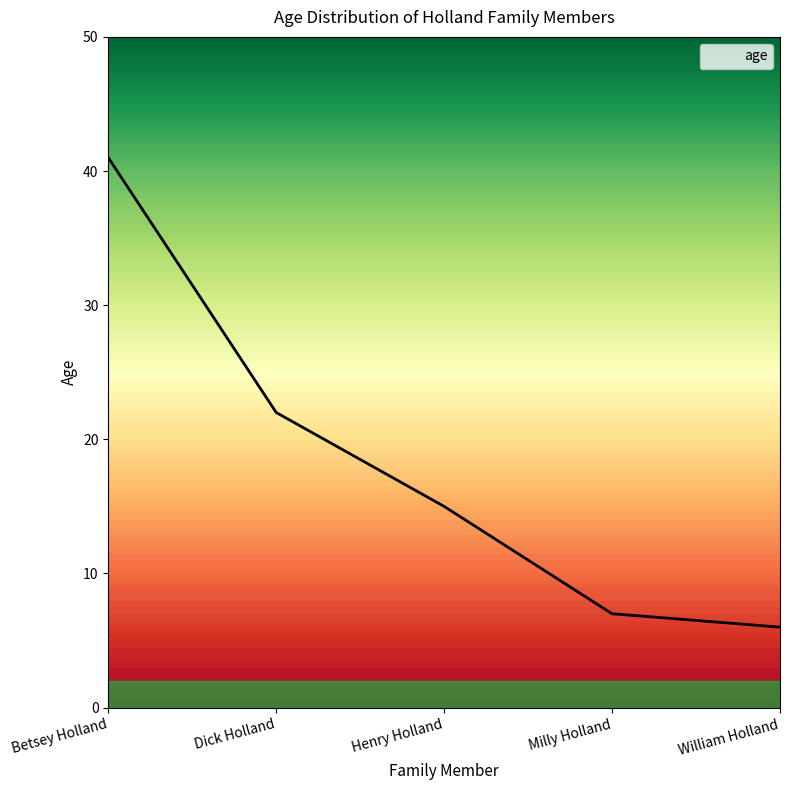

Reading left to right, extract all data points from this chart.

41	22	15	7	6